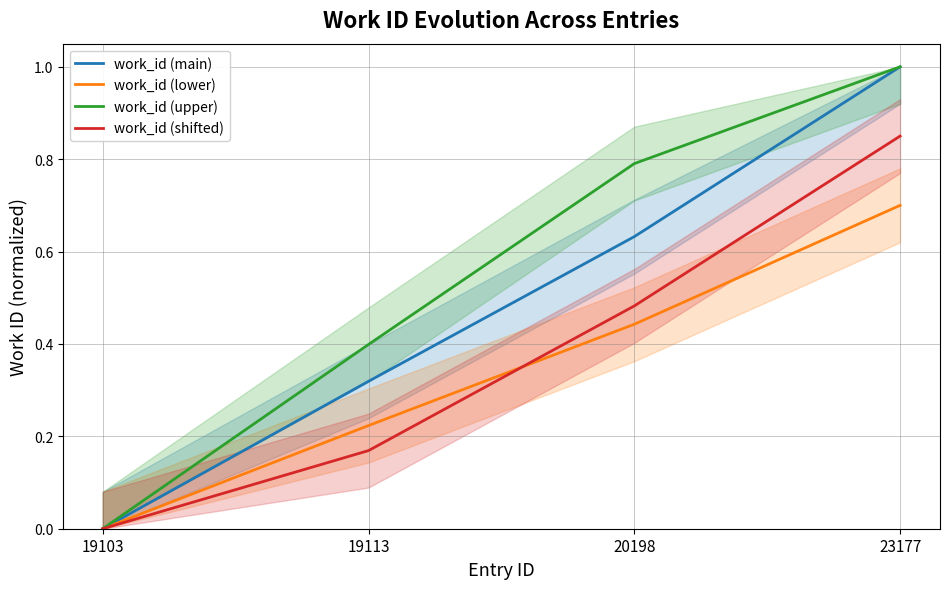

True or false: work_id (lower) has more than 2 interior local peaks.

False